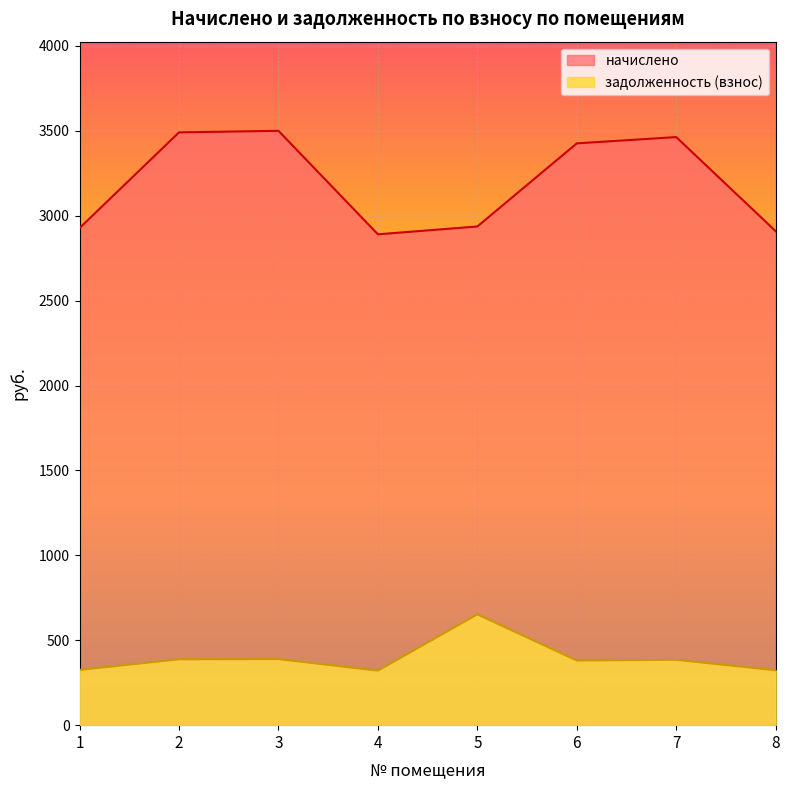

Rank the series by their maximum value, from lowest to highest.

задолженность (взнос), начислено